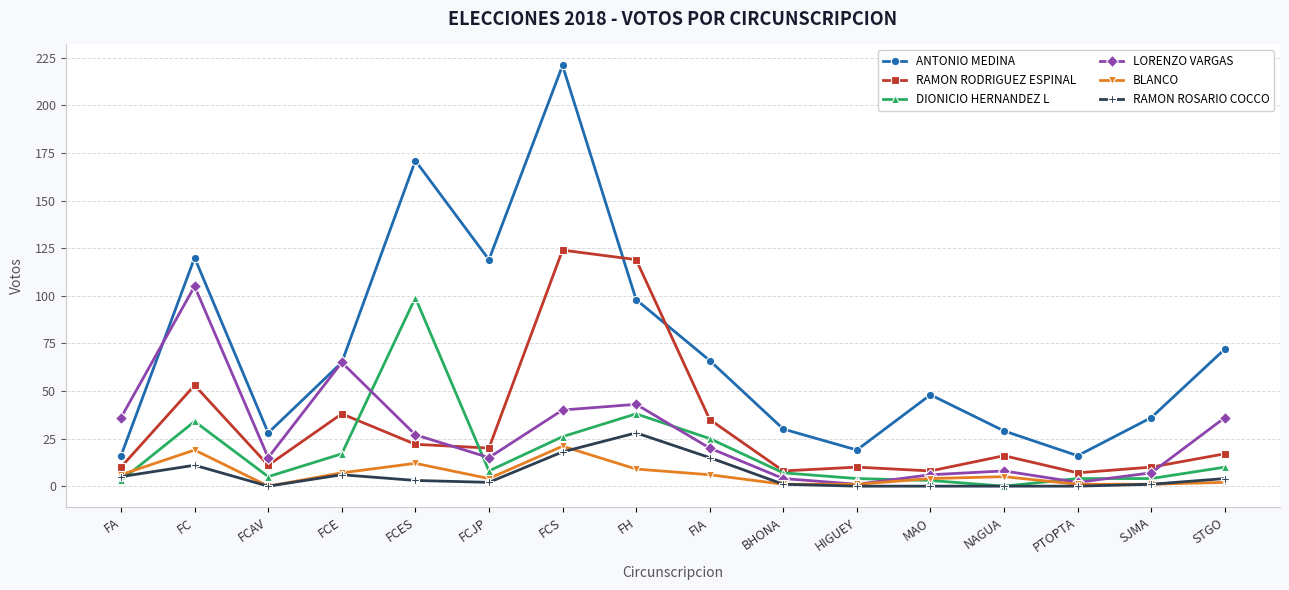

What is the difference between the ANTONIO MEDINA values at FH and FCE?

33